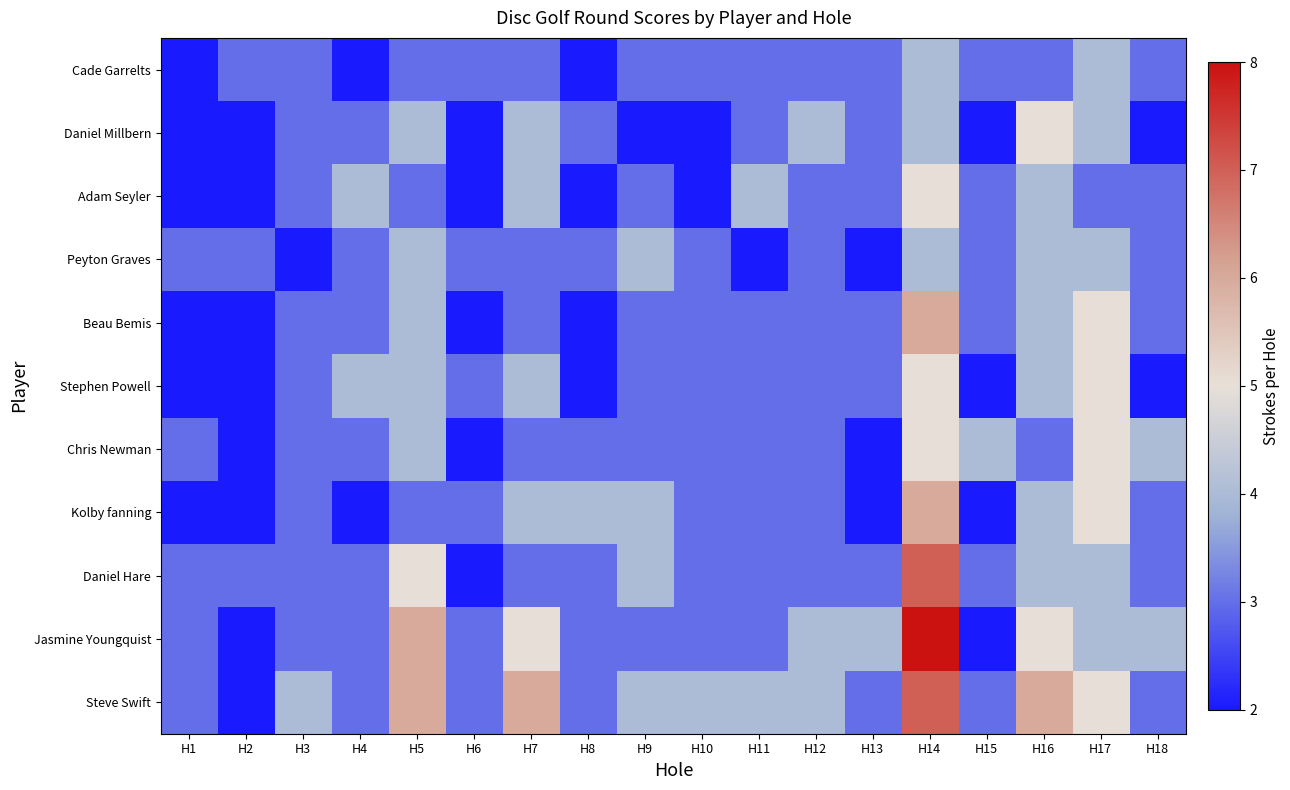

At how many categories does at least one series exceed 6?

1